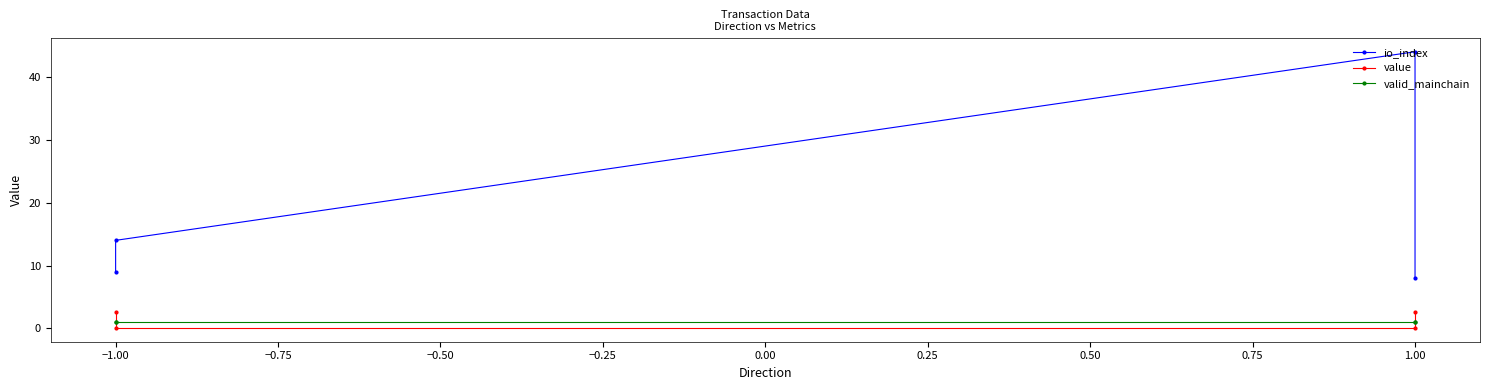

What are all the series names shown in the legend?

io_index, value, valid_mainchain